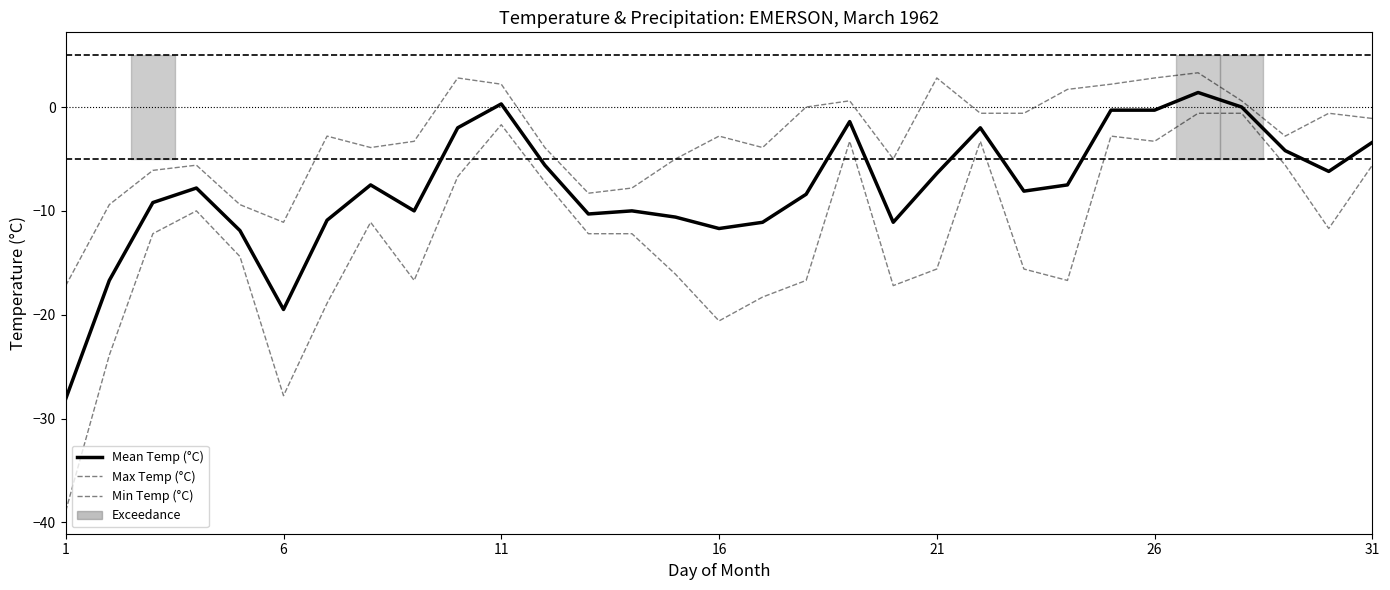

Rank the series by their maximum value, from highest to lowest.

Max Temp (°C), Mean Temp (°C), Min Temp (°C)